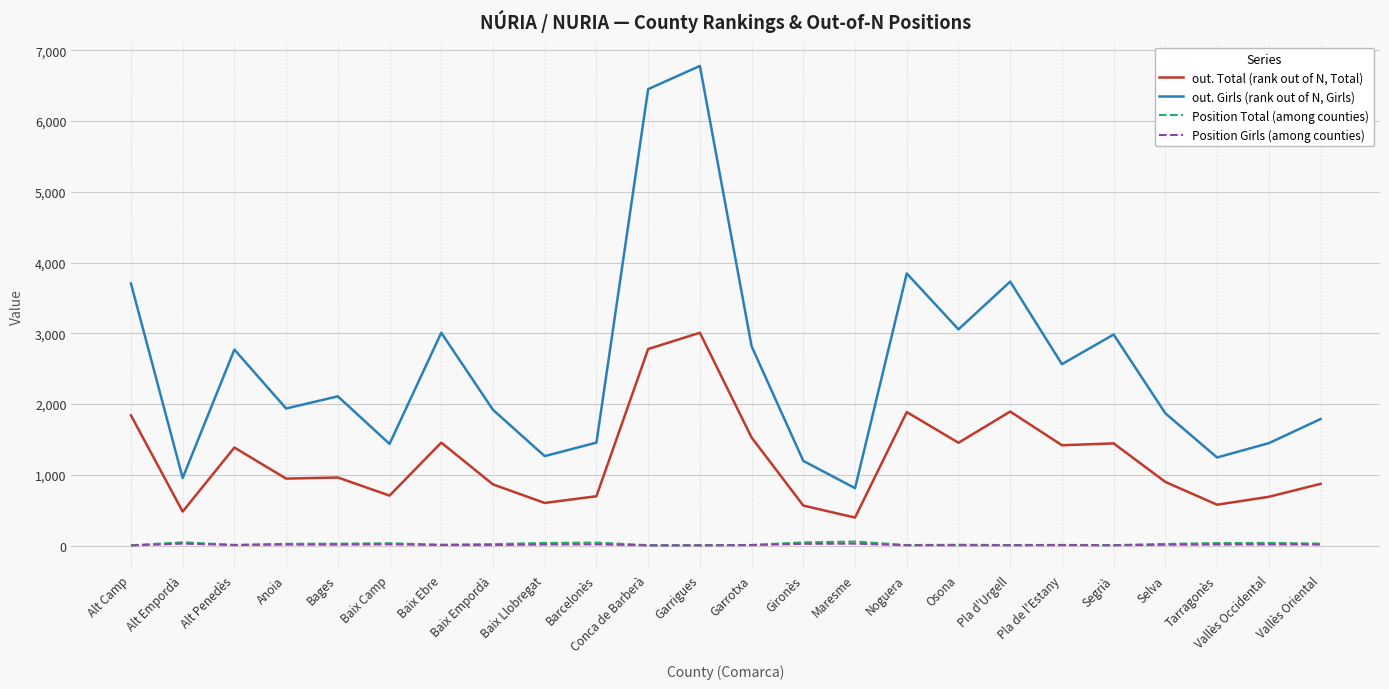

Is it true that out. Girls (rank out of N, Girls) equals 1196 at Gironès?

True